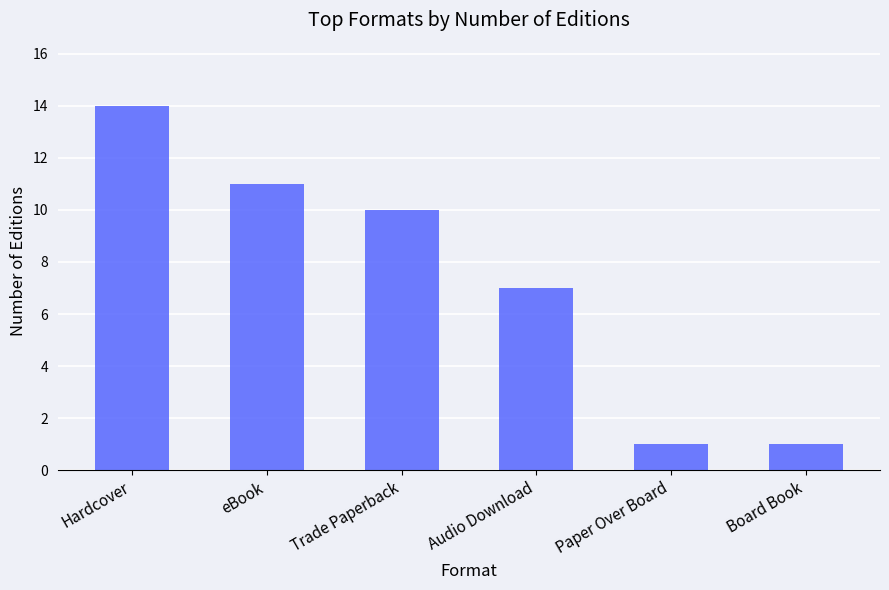

How many bars are there in total?

6